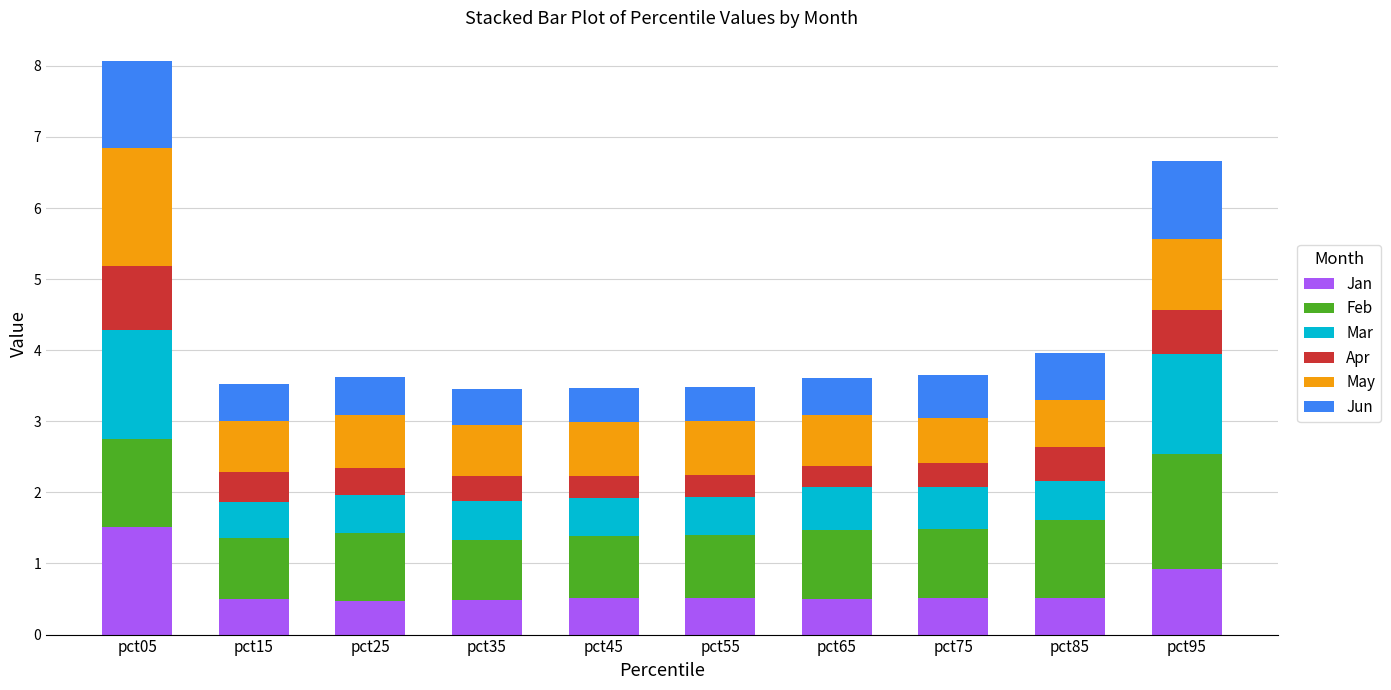

At which label does Jan reach its peak?

pct05